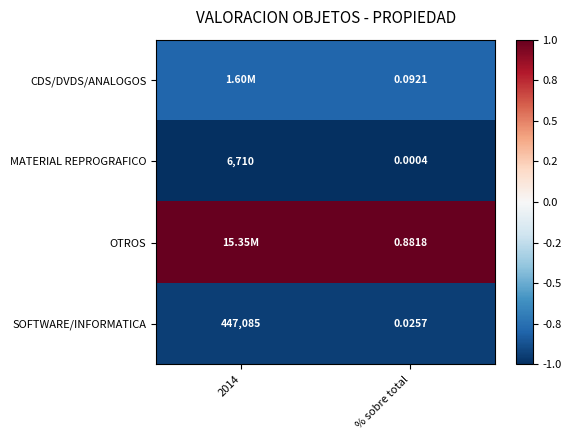

Where is SOFTWARE/INFORMATICA nearest to the value 223542?

% sobre total